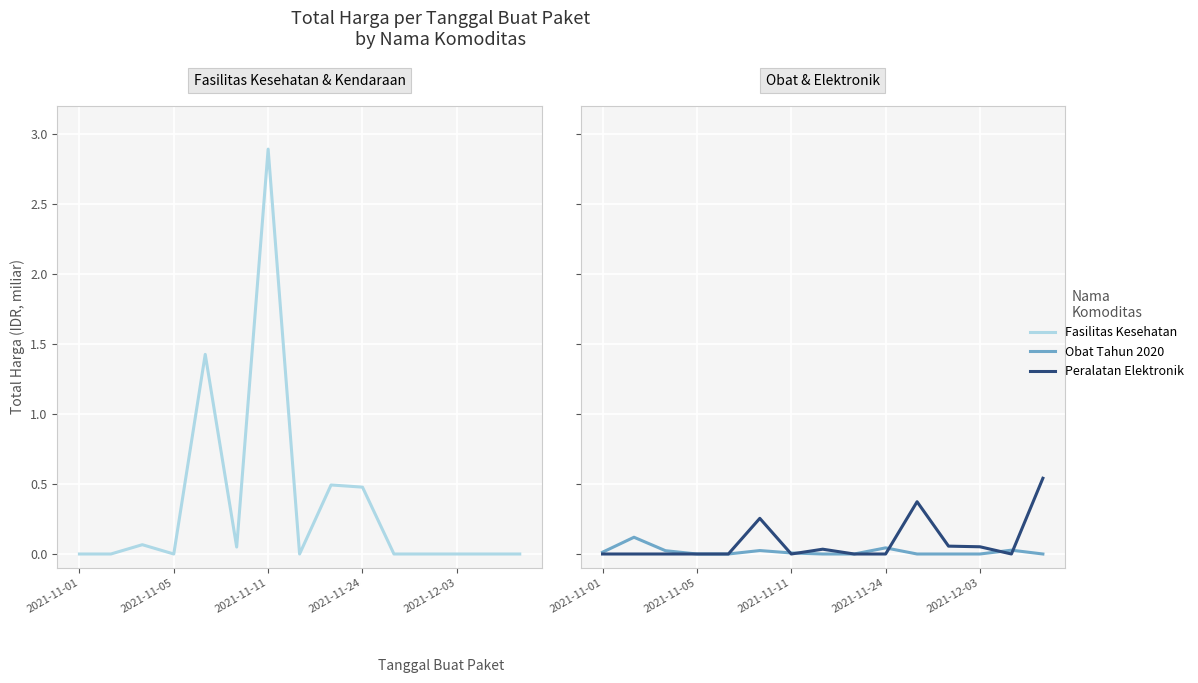

How many data points does each series have?

15